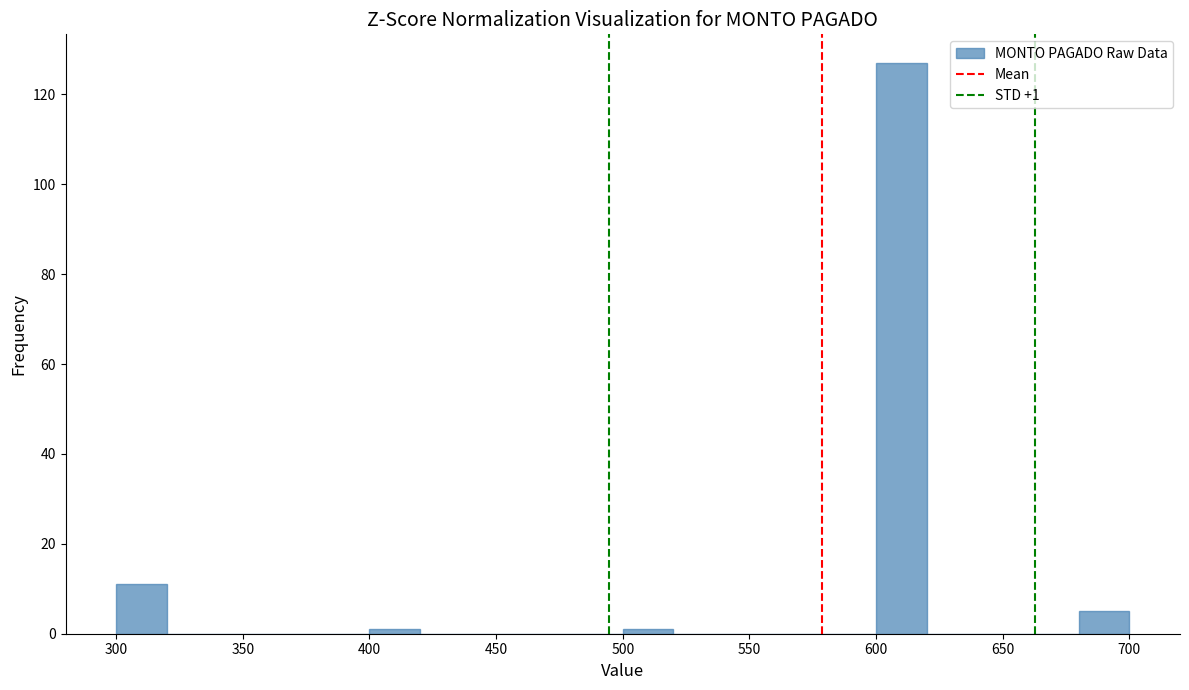

Which range on the x-axis has the tallest bar?

600 to 620